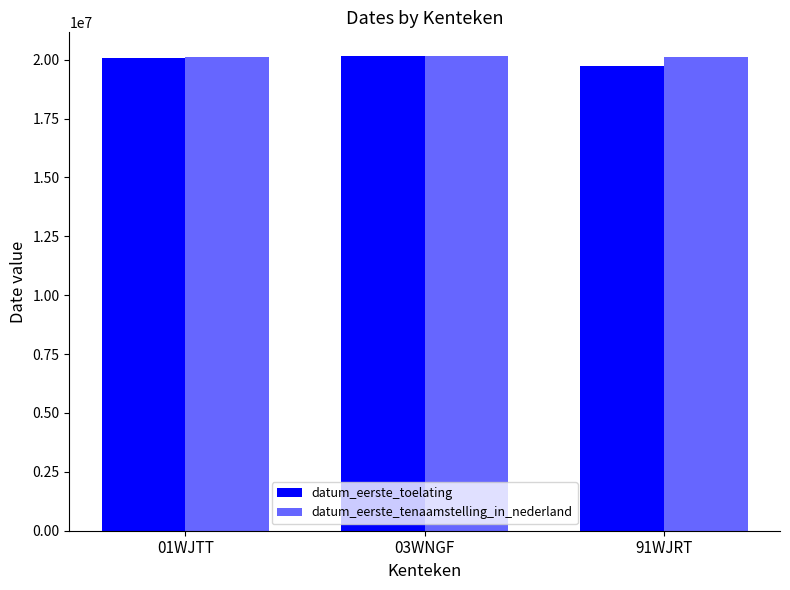

How many distinct data groups are displayed?

2